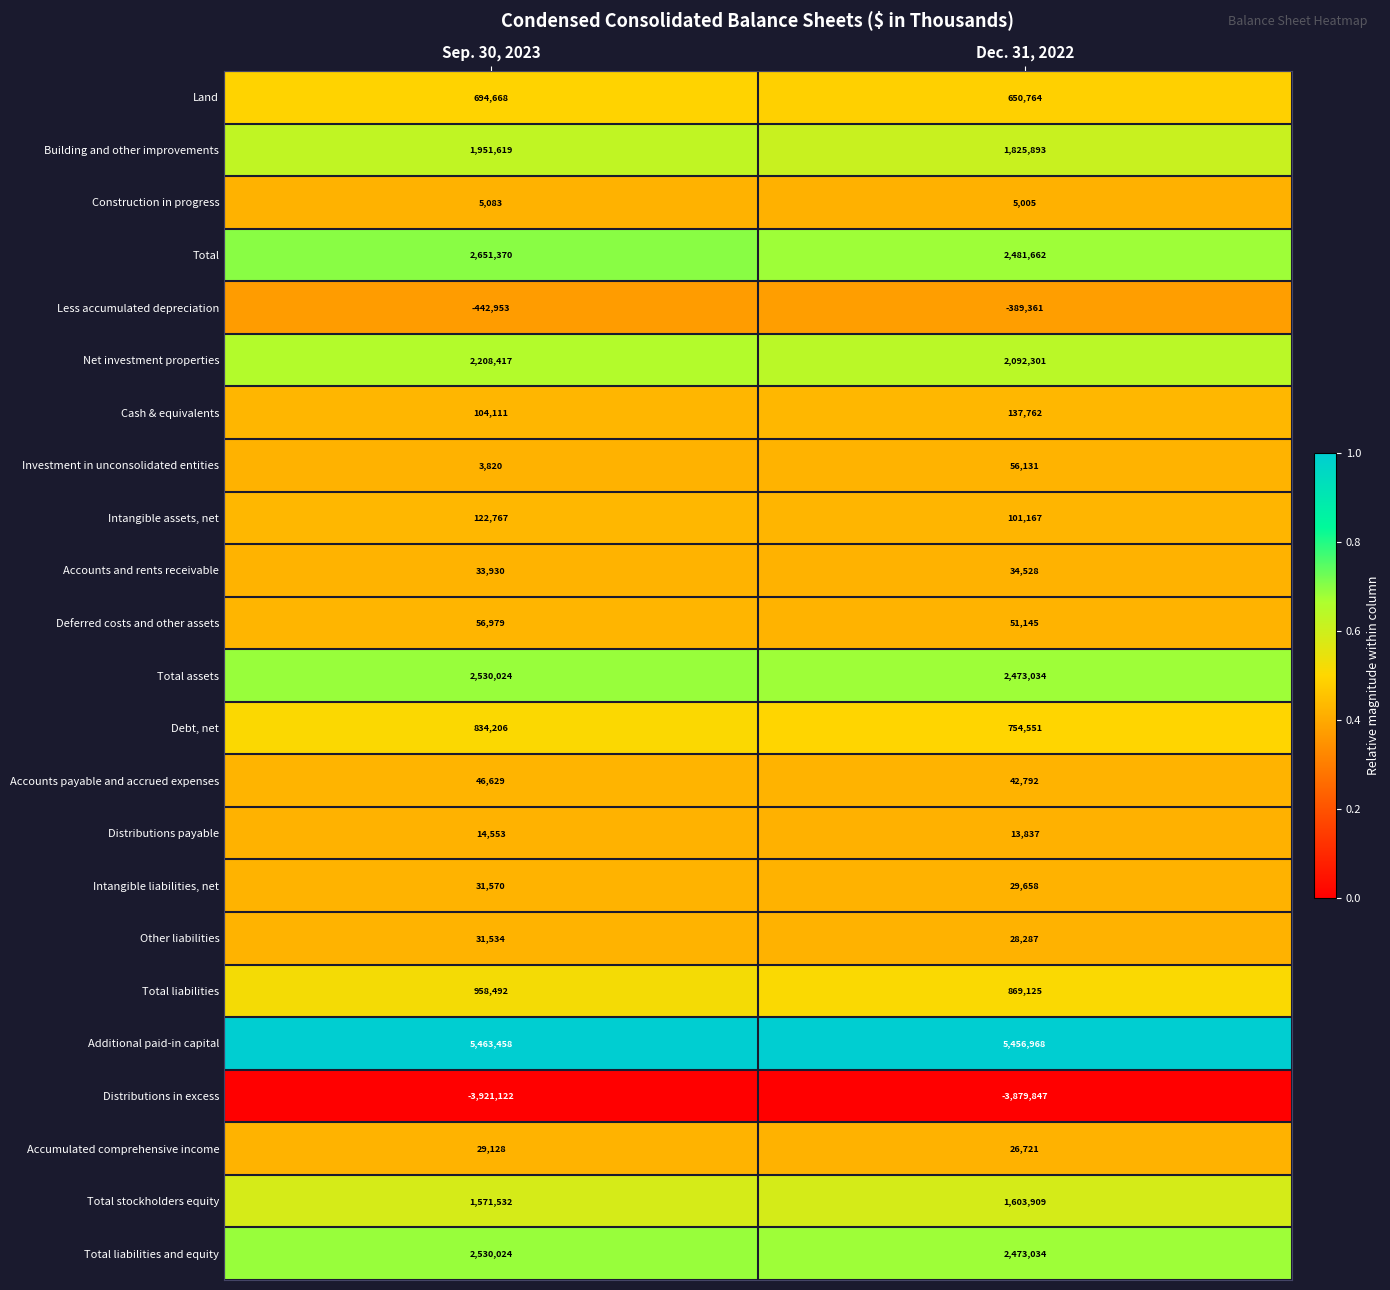

Which series has the largest total across all categories?

Additional paid-in capital